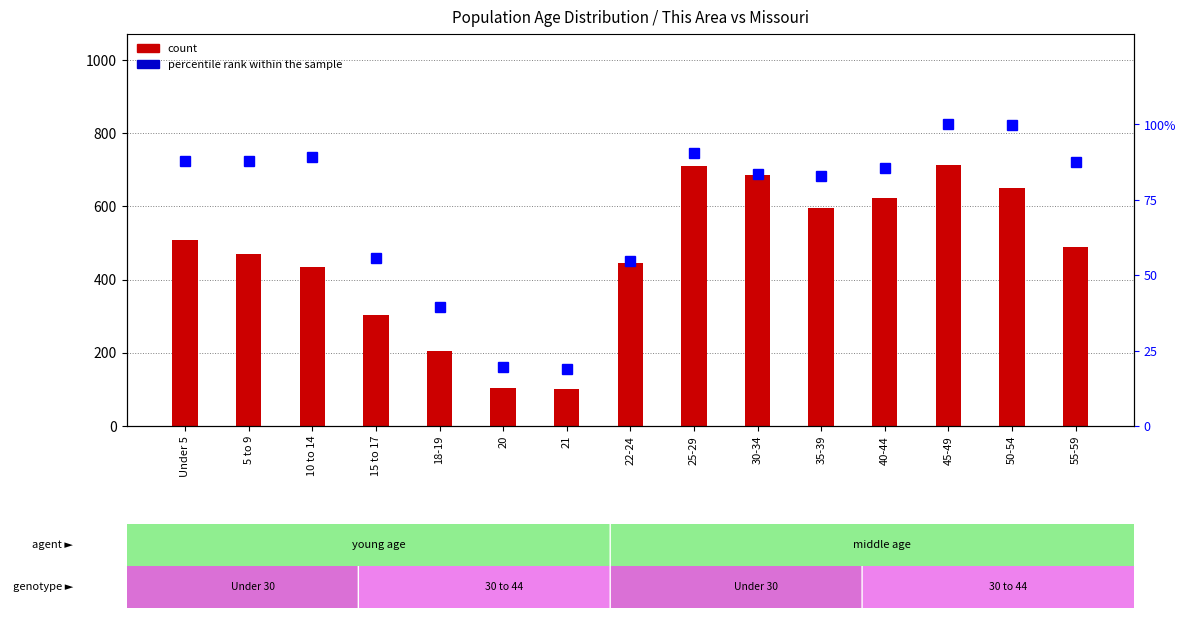

What is the spread (max minus min) of values at 22-24?

390.3